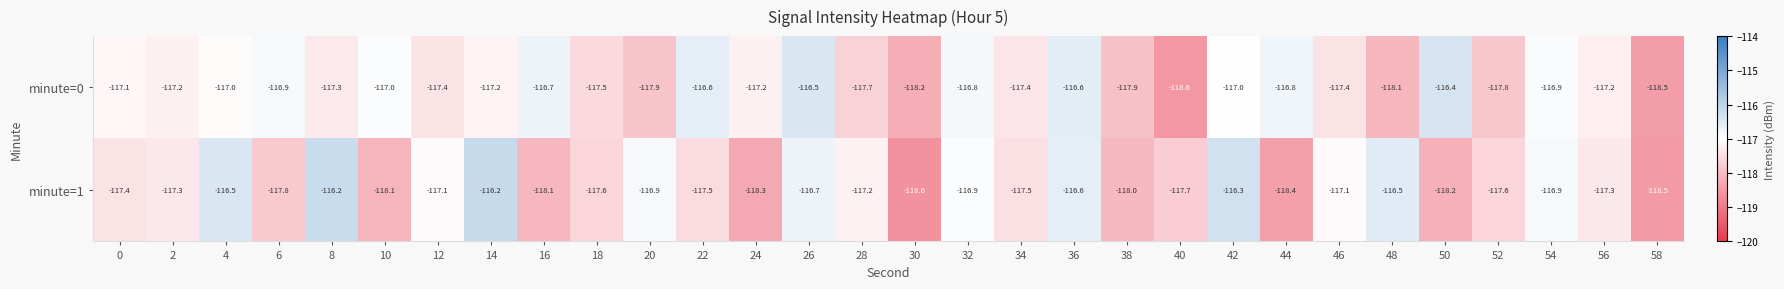

Which category has the highest value in the minute=0 series?

50